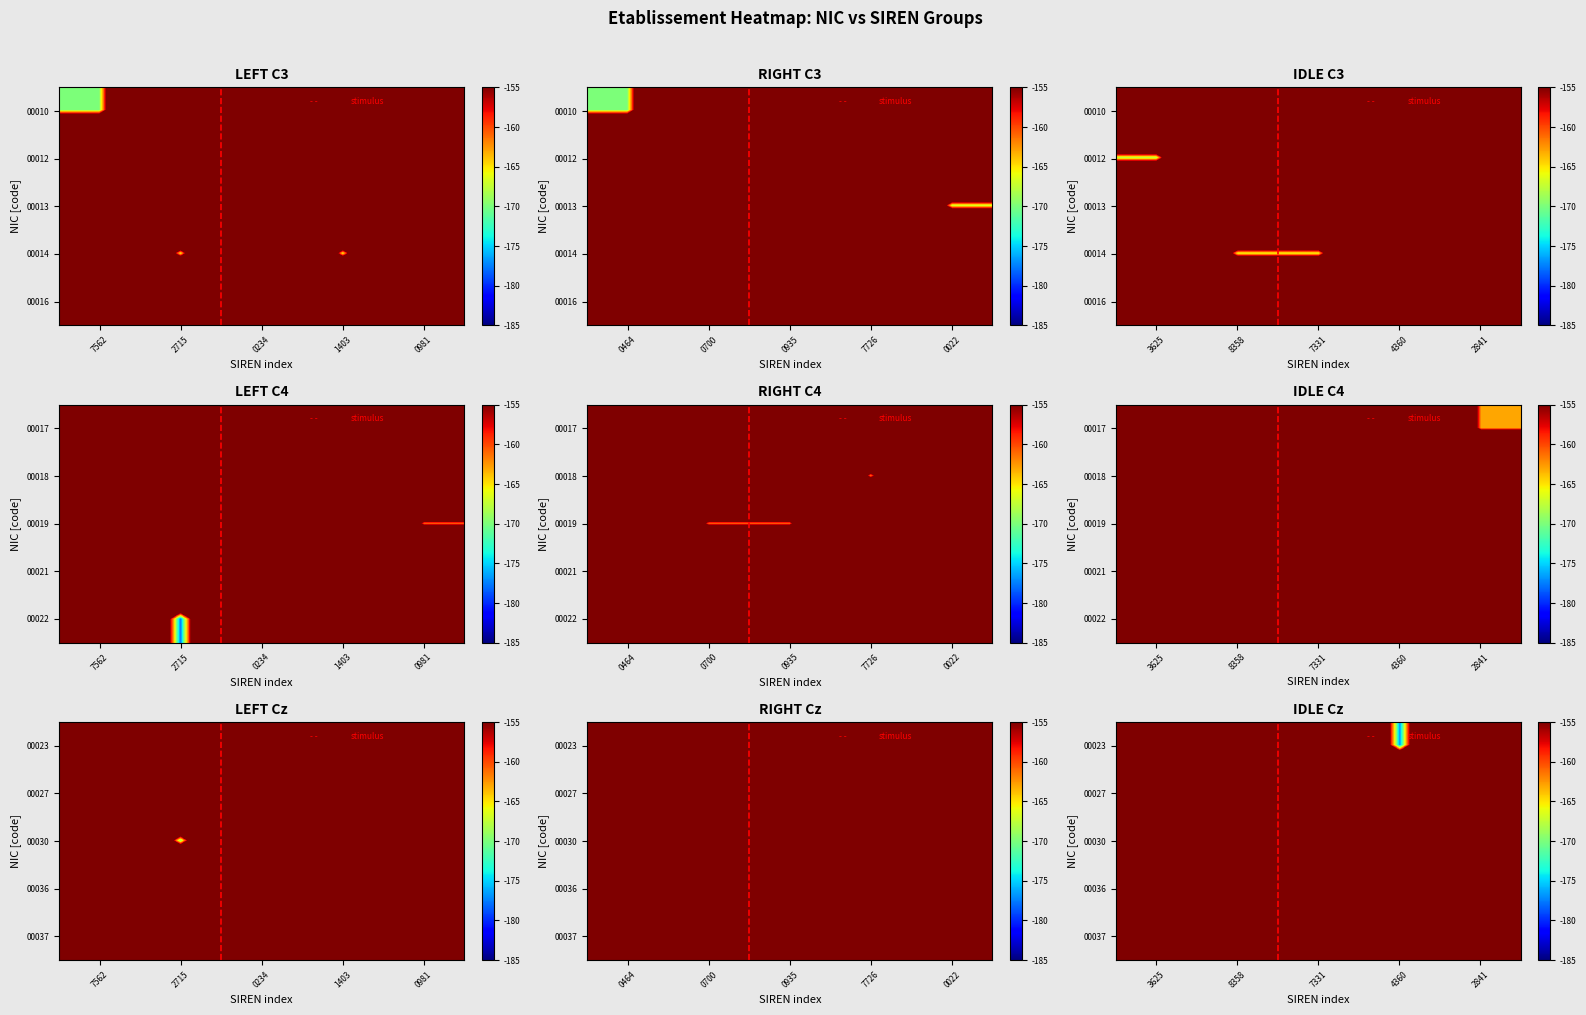

At 8358, list the series in order from smallest to largest.

00023, 00027, 00030, 00036, 00037